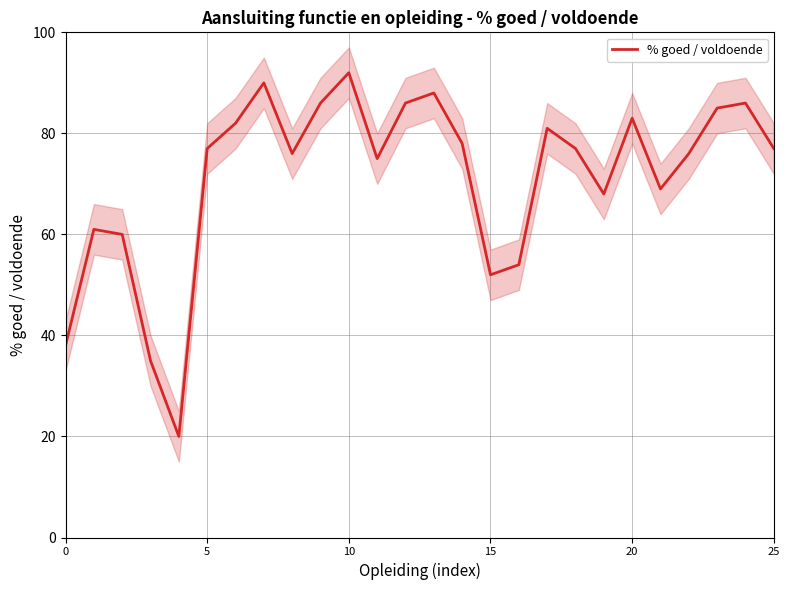

True or false: % goed / voldoende has a value of 34 at 20.

False